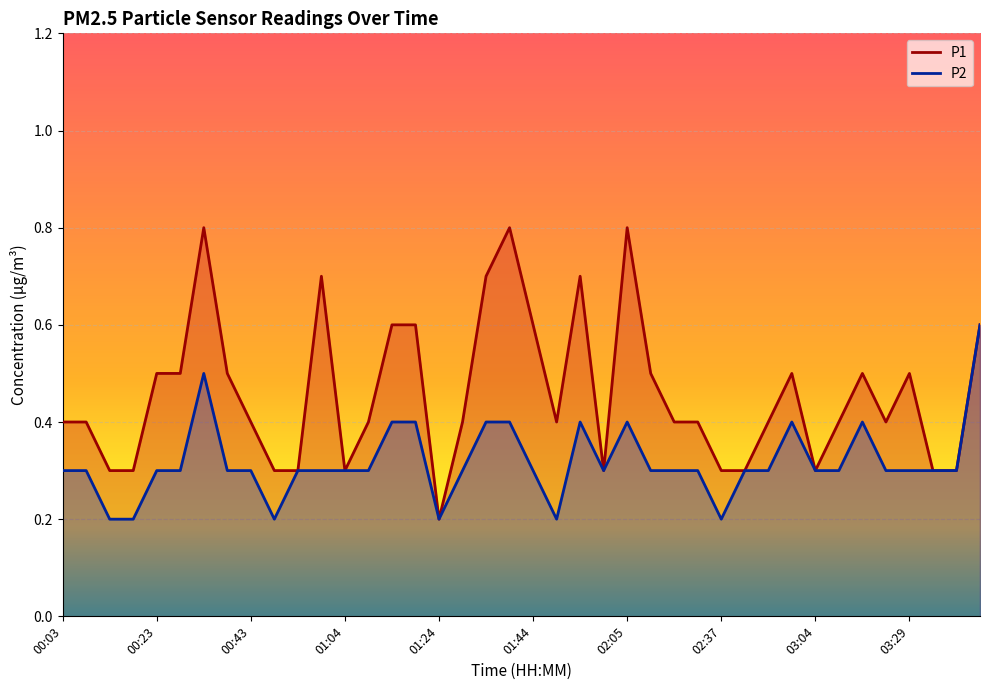

Reading left to right, extract all data points from this chart.

P1: 00:03=0.4	00:08=0.4	00:13=0.3	00:18=0.3	00:23=0.5	00:28=0.5	00:33=0.8	00:38=0.5	00:43=0.4	00:48=0.3	00:53=0.3	00:58=0.7	01:04=0.3	01:09=0.4	01:14=0.6	01:19=0.6	01:24=0.2	01:29=0.4	01:34=0.7	01:39=0.8	01:44=0.6	01:49=0.4	01:54=0.7	02:00=0.3	02:05=0.8	02:10=0.5	02:21=0.4	02:26=0.4	02:37=0.3	02:43=0.3	02:53=0.4	02:58=0.5	03:04=0.3	03:14=0.4	03:19=0.5	03:24=0.4	03:29=0.5	03:34=0.3	03:39=0.3	03:45=0.6
P2: 00:03=0.3	00:08=0.3	00:13=0.2	00:18=0.2	00:23=0.3	00:28=0.3	00:33=0.5	00:38=0.3	00:43=0.3	00:48=0.2	00:53=0.3	00:58=0.3	01:04=0.3	01:09=0.3	01:14=0.4	01:19=0.4	01:24=0.2	01:29=0.3	01:34=0.4	01:39=0.4	01:44=0.3	01:49=0.2	01:54=0.4	02:00=0.3	02:05=0.4	02:10=0.3	02:21=0.3	02:26=0.3	02:37=0.2	02:43=0.3	02:53=0.3	02:58=0.4	03:04=0.3	03:14=0.3	03:19=0.4	03:24=0.3	03:29=0.3	03:34=0.3	03:39=0.3	03:45=0.6